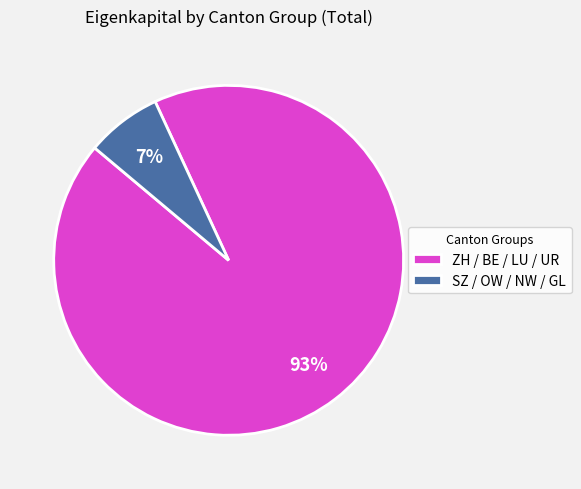

Which category accounts for the majority?

ZH / BE / LU / UR